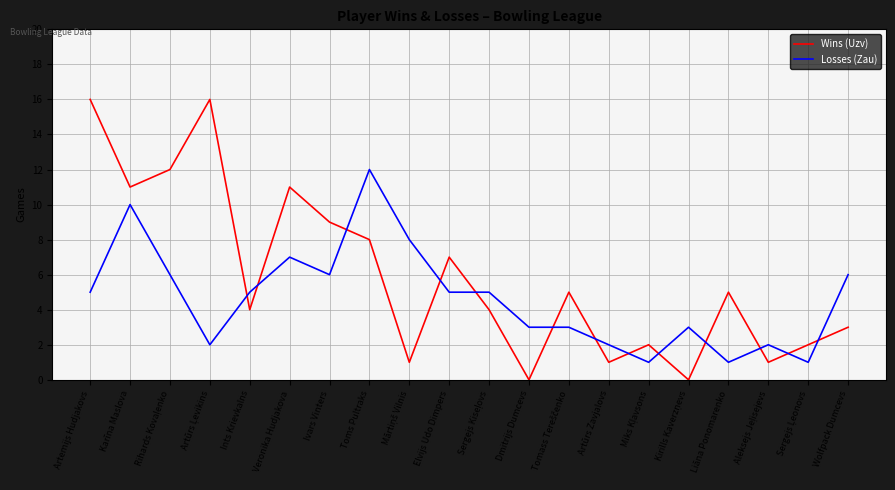

How many intersections are there between Losses (Zau) and Wins (Uzv)?

13